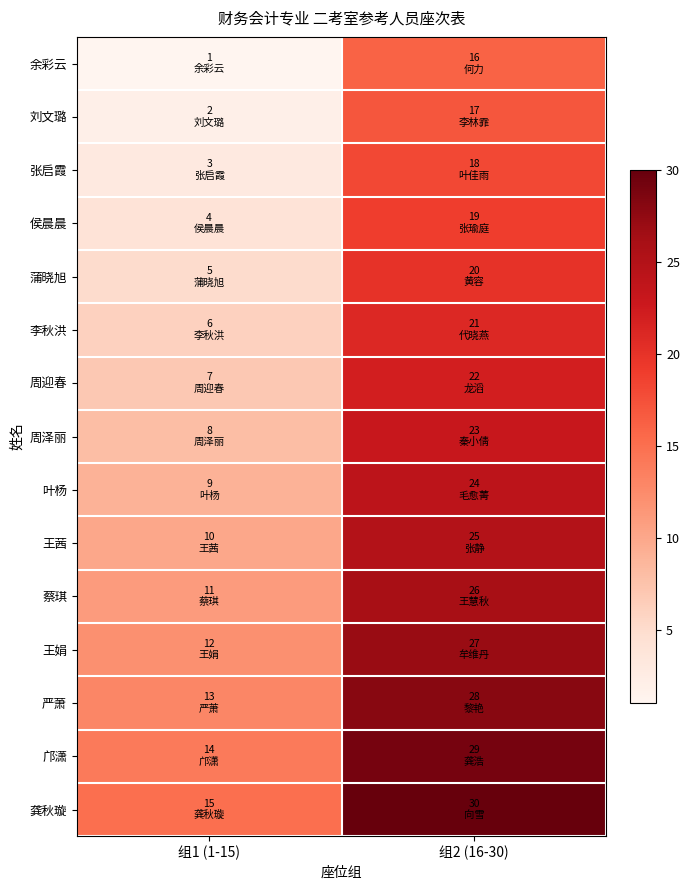

How many data points does each series have?

2